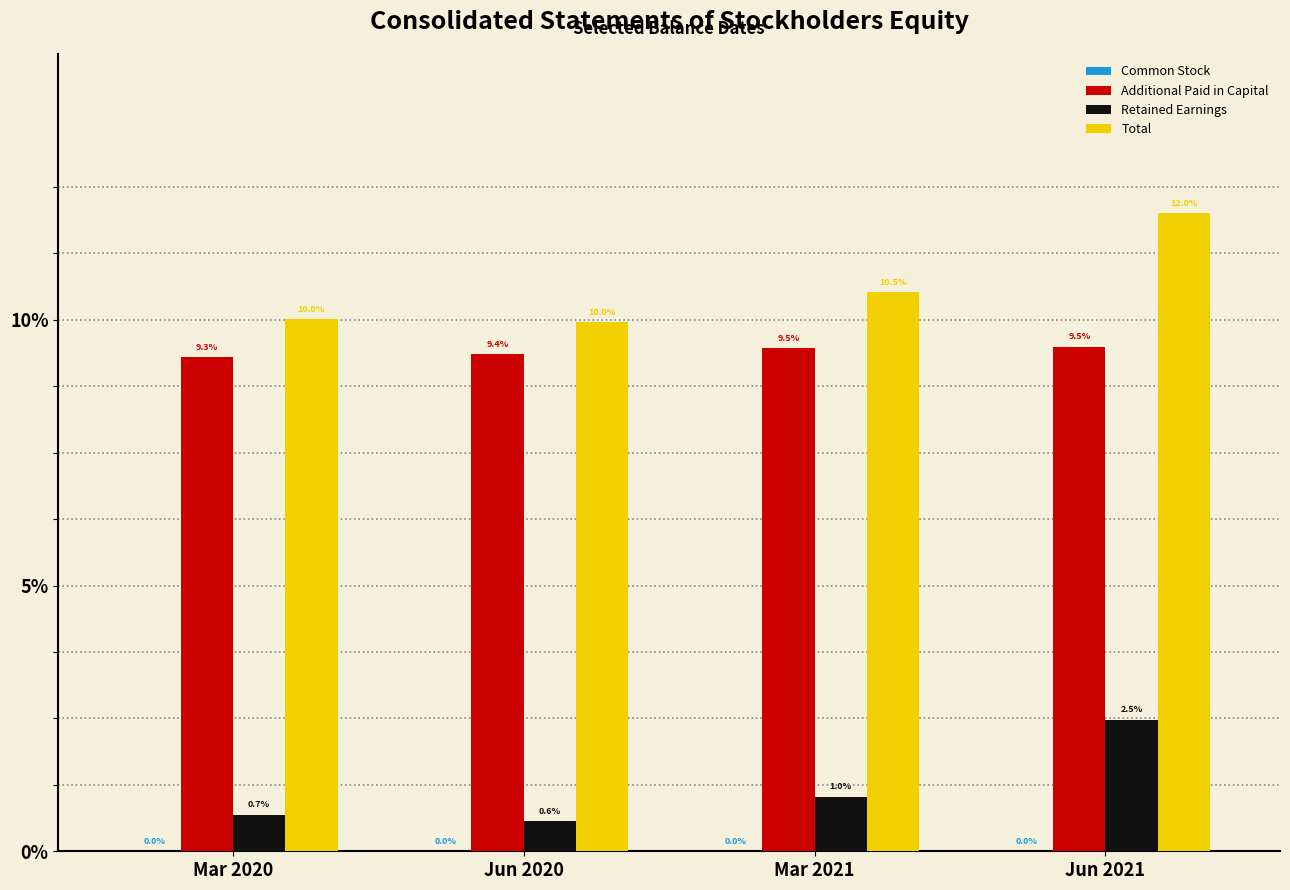

What is the maximum value shown in the chart?

12.0